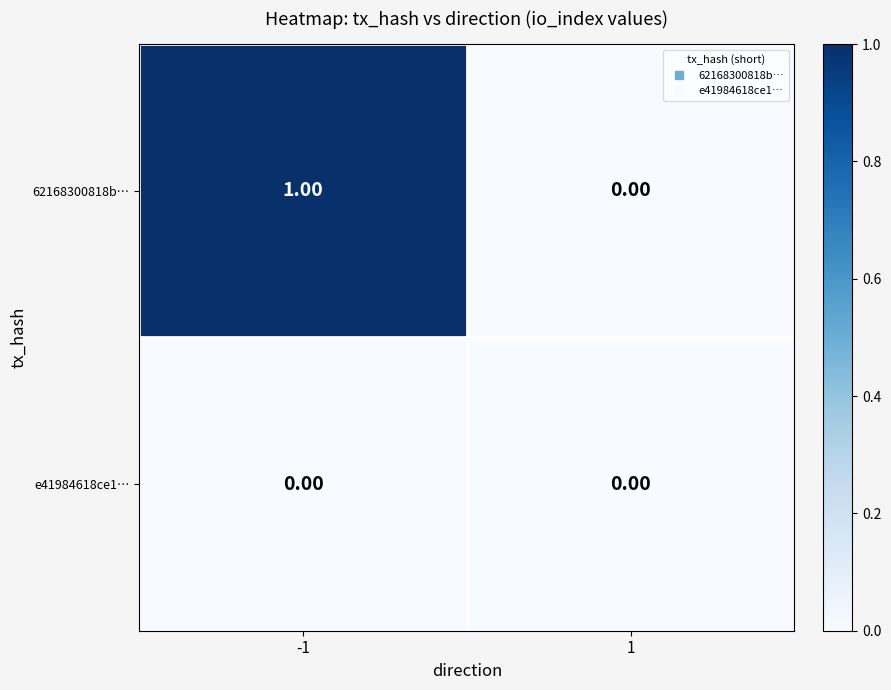

Rank the series by their maximum value, from highest to lowest.

62168300818b…, e41984618ce1…